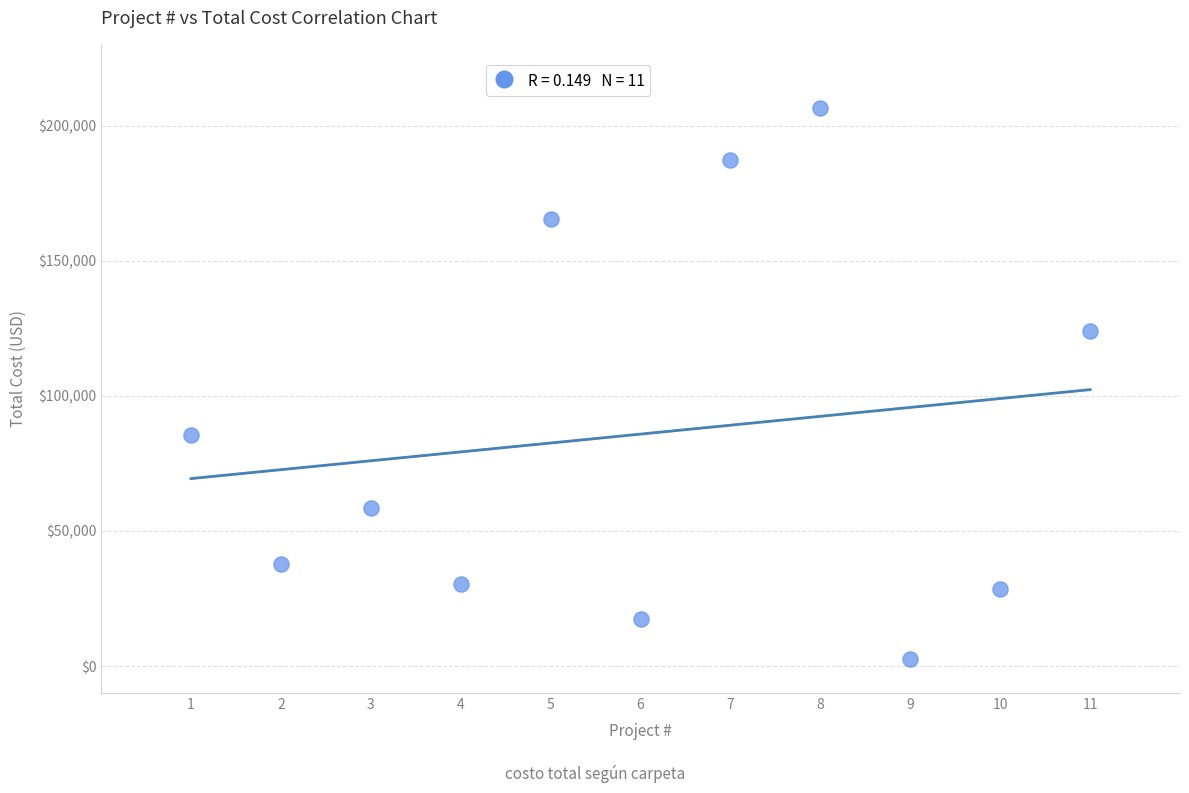

What is the average X value?

6.0